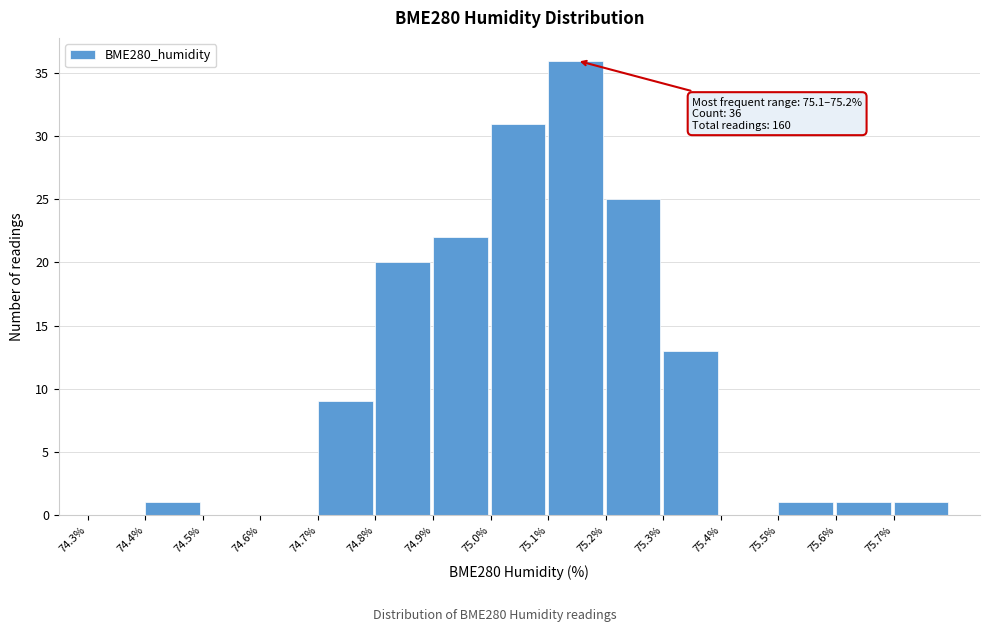

Over which range of the x-axis is the bar tallest?

75.1 to 75.2